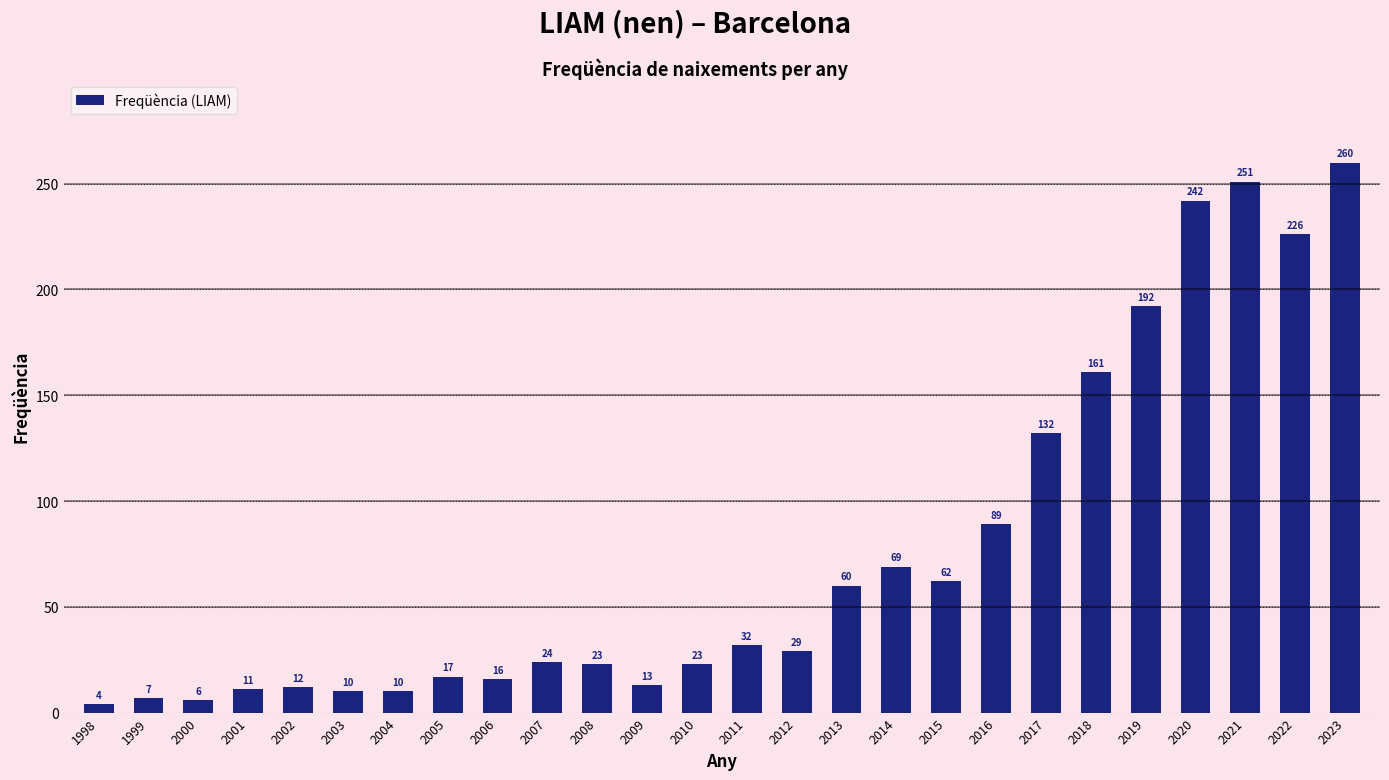

Which label corresponds to the smallest value in the chart?

1998